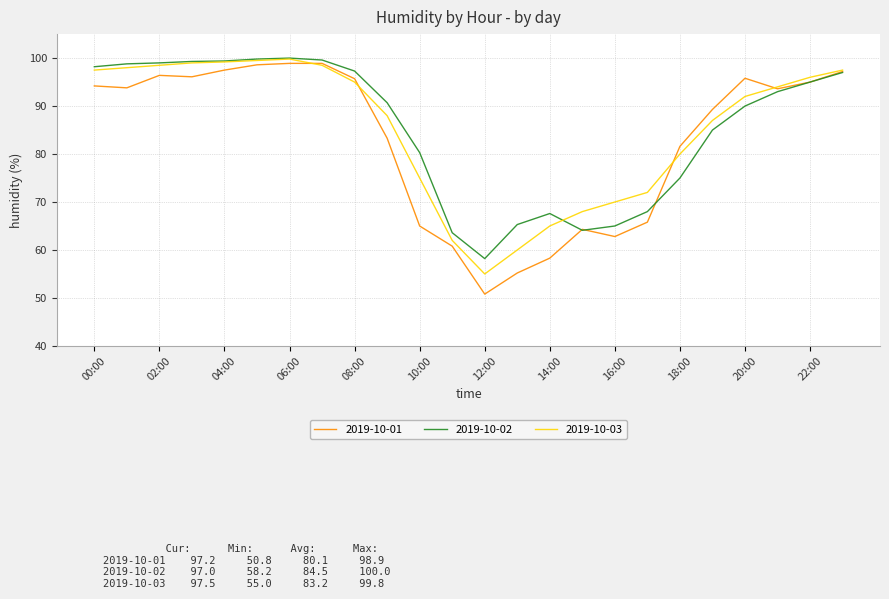

Is this an area chart (filled region under the line)?

No